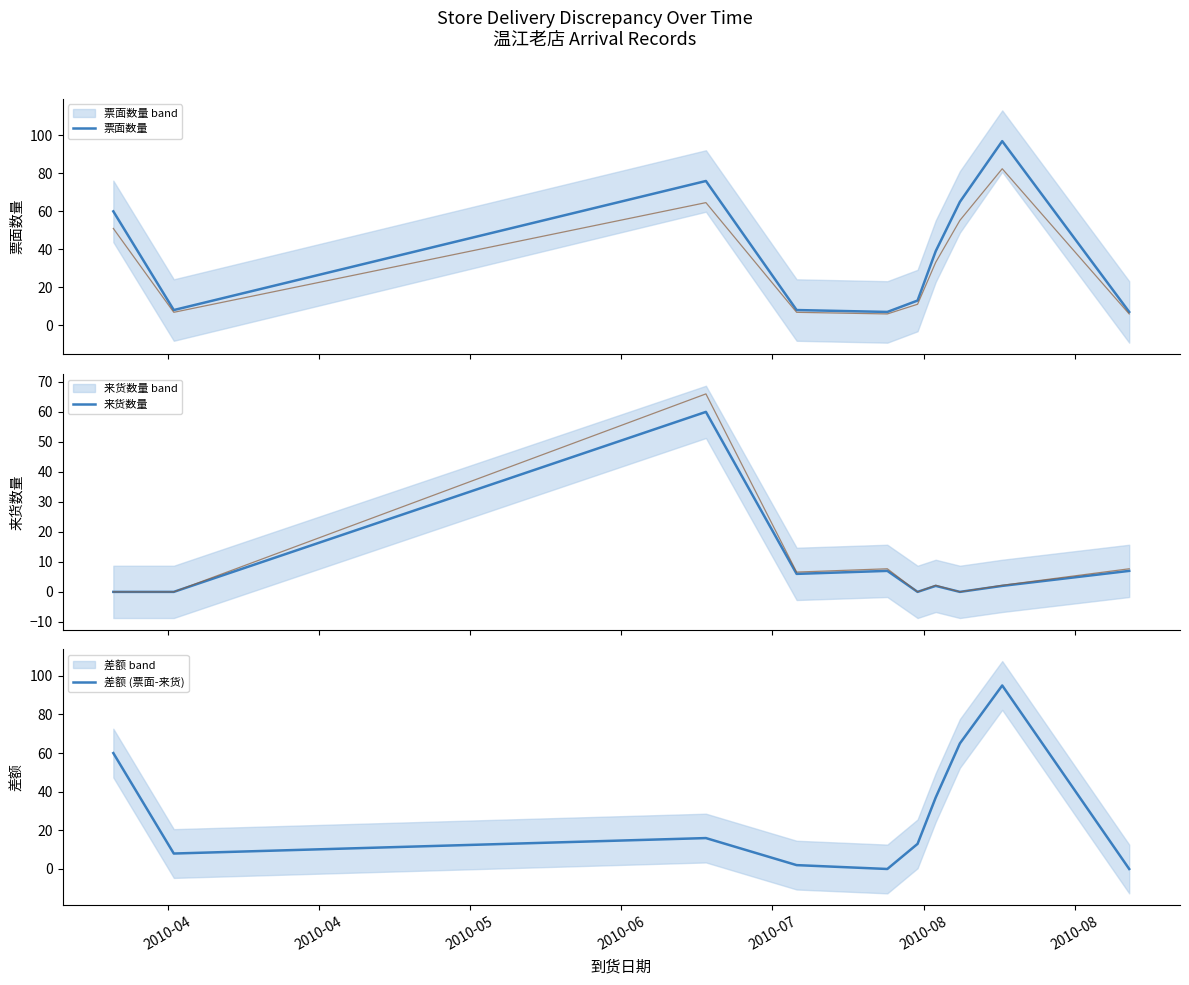

How many intersections are there between 差额 (票面-来货) and 来货数量?

3